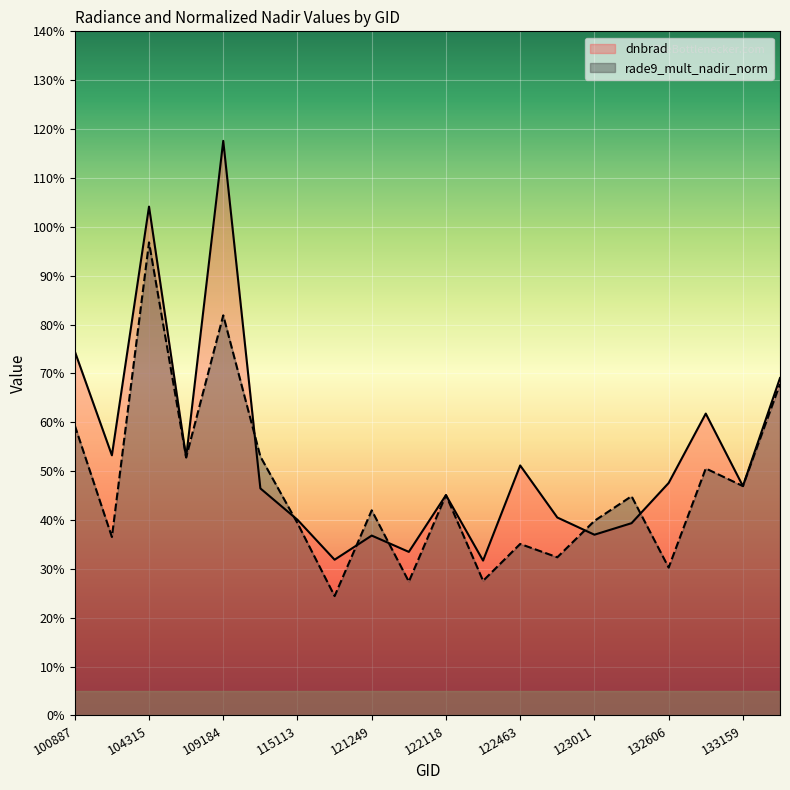

What is the average value of the dnbrad series?

0.5